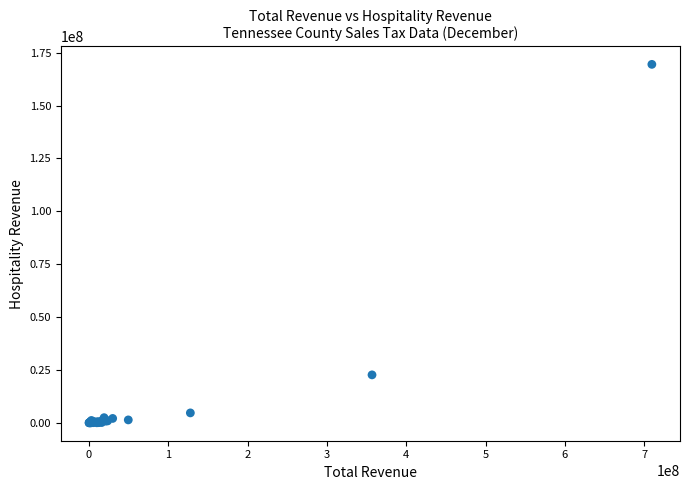

What Y value in the scatter plot is closest to 84760004?

22669009